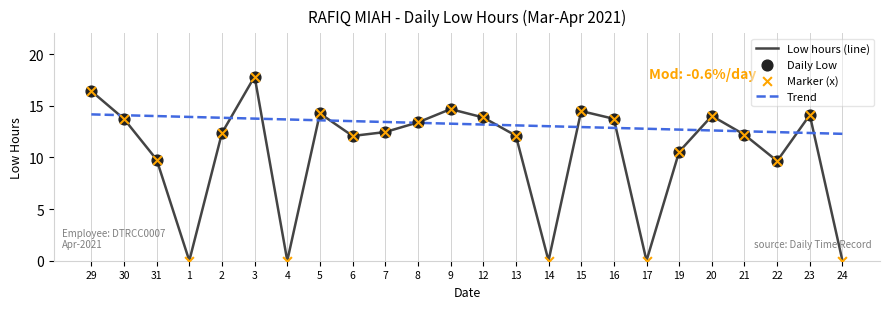

What is the difference between the highest and lowest values at 31?

4.2